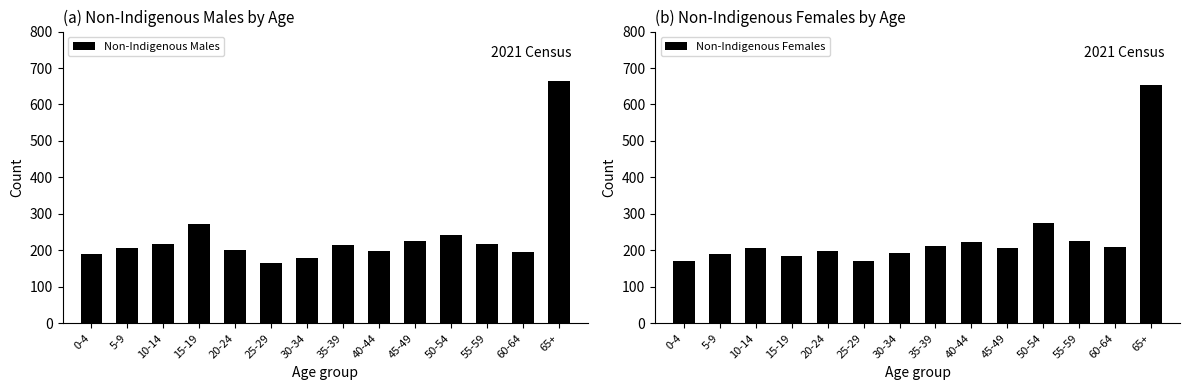

The Non-Indigenous Females series shows 224 at 40-44. True or false?

True